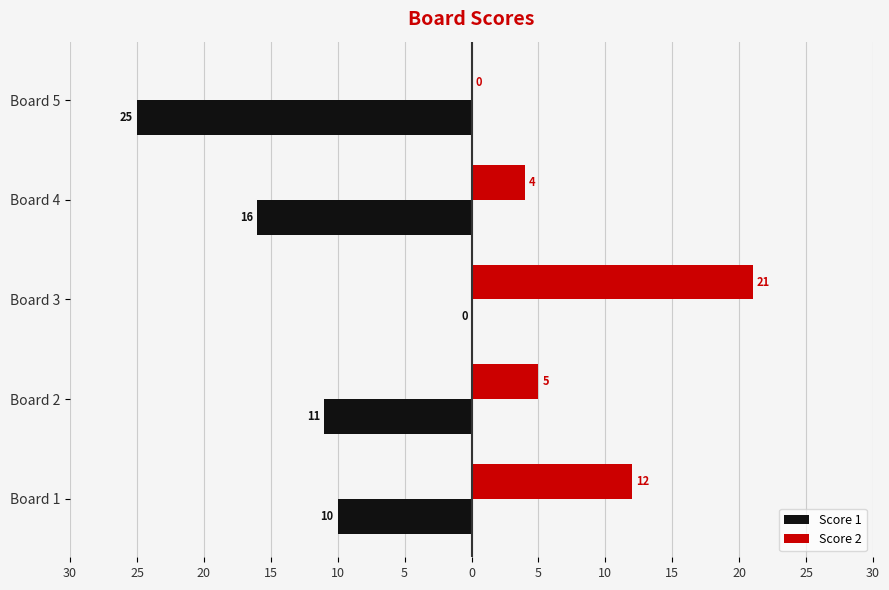

What are all the series names shown in the legend?

Score 1, Score 2